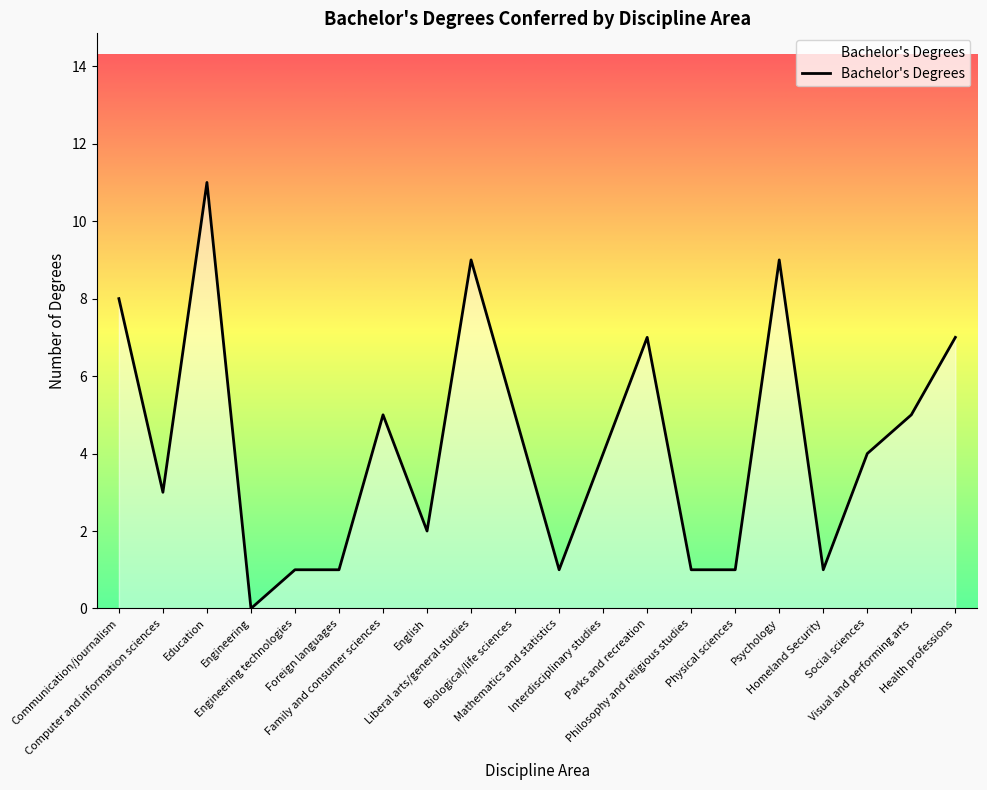

How many lines are shown in the chart?

1